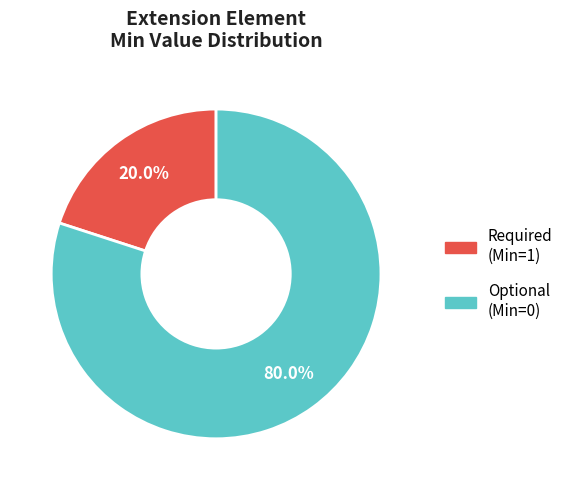

How many slices are in this pie chart?

2